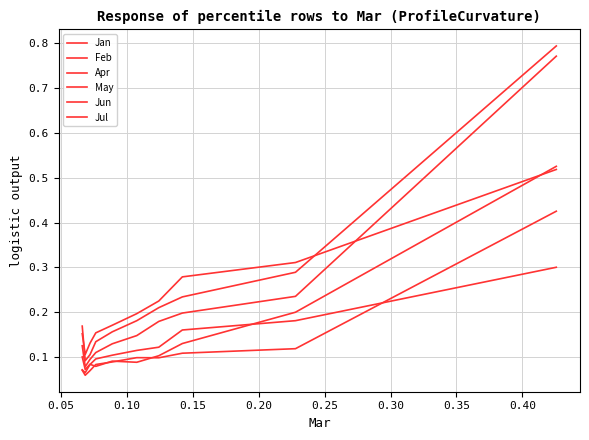

Does the chart display data point markers on the line(s)?

No